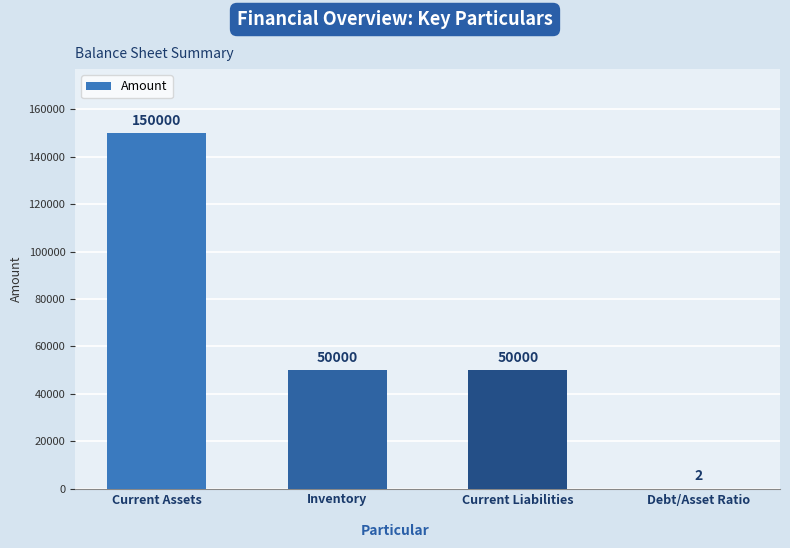

What is the change in value from Inventory to Debt/Asset Ratio?

-49998